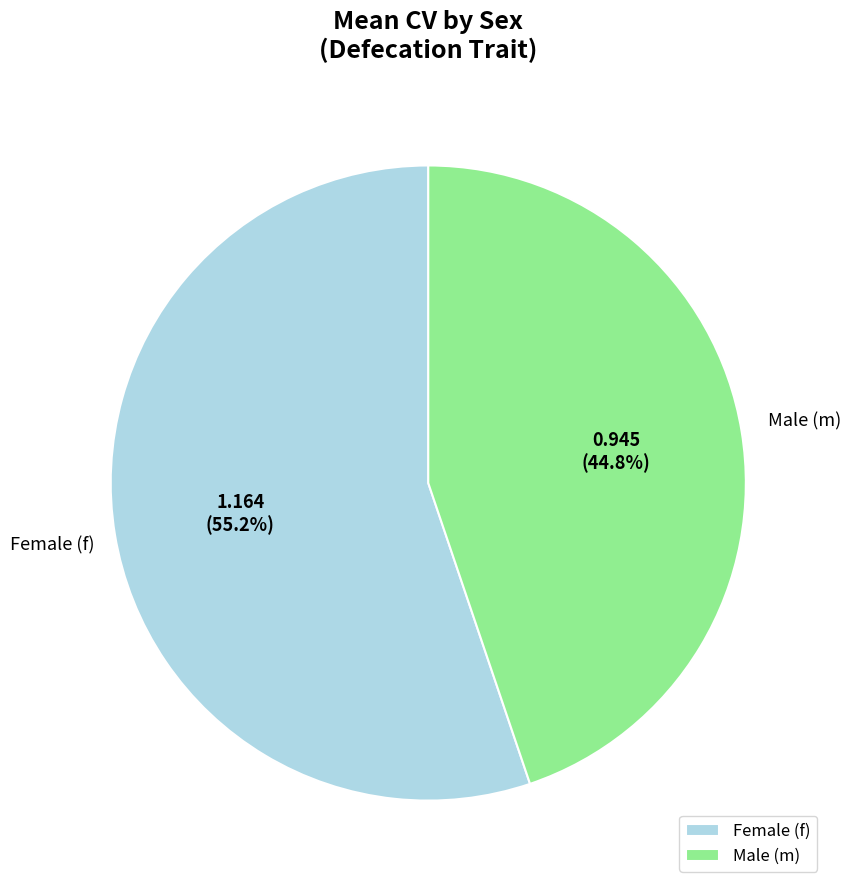

Which slice is the largest?

Female (f)